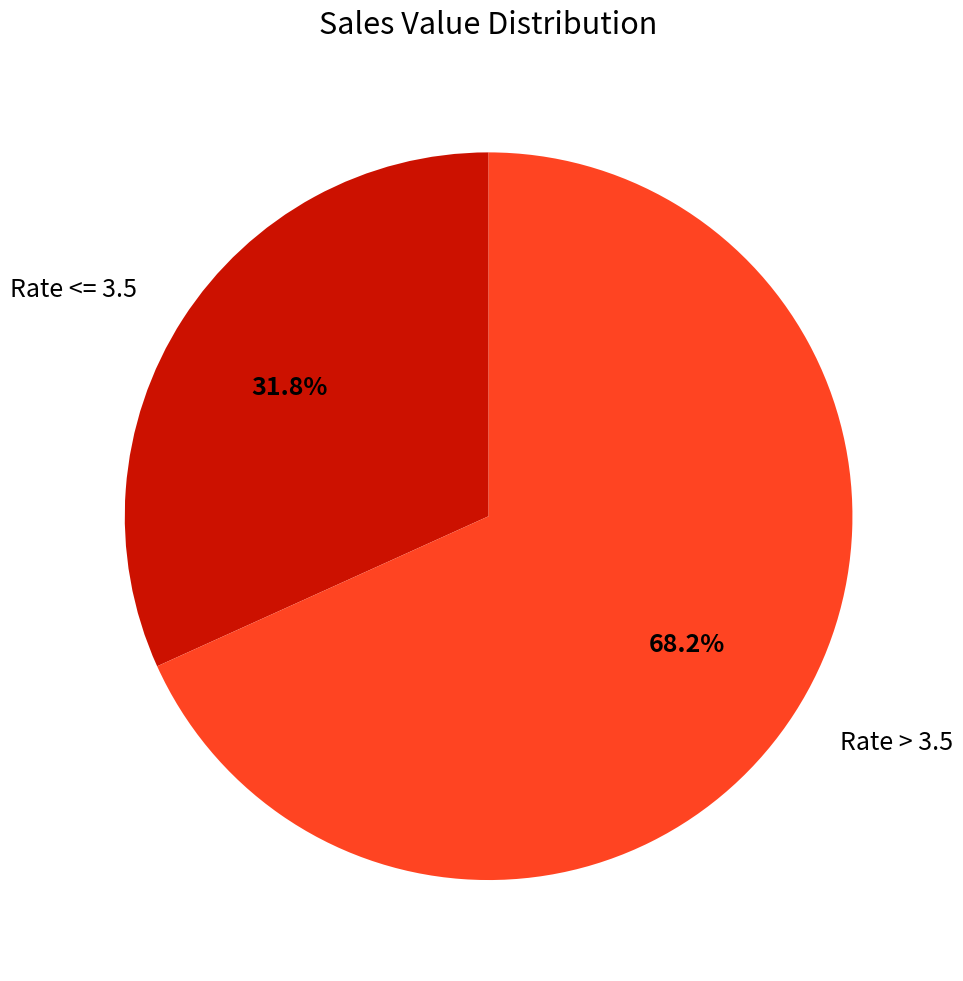

Is there a majority slice in this chart?

Yes